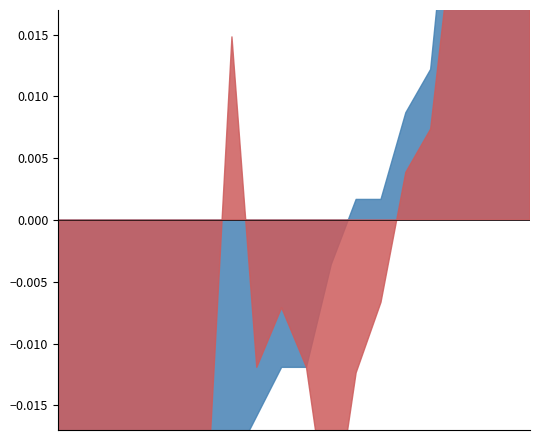

The RtgN series shows 608 at 11. True or false?

False